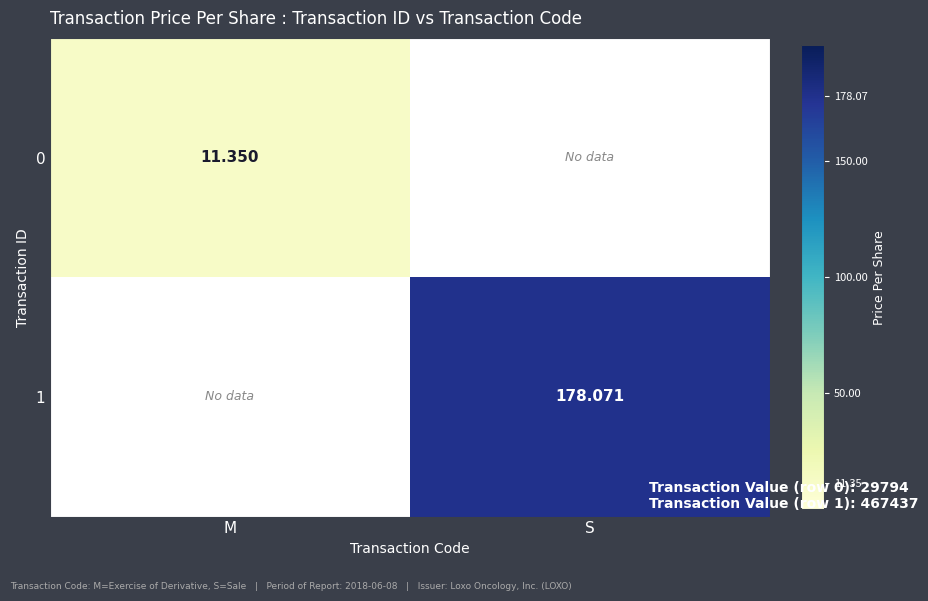

Is the value of 1 at S greater than the value of 0 at M?

Yes